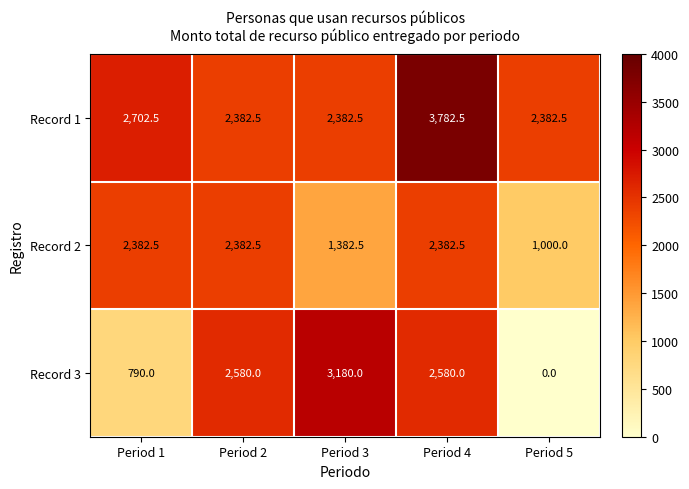

What is the difference between the highest and lowest values at Period 2?

197.5